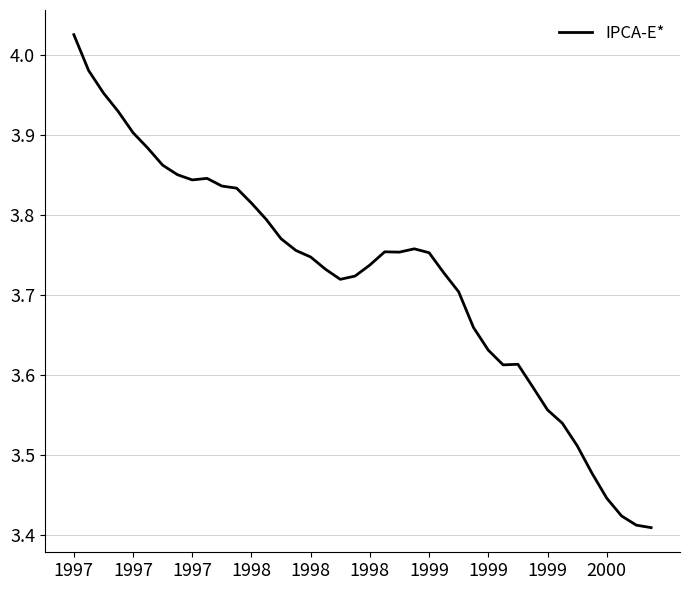

What is the difference between the maximum and minimum values?

0.6